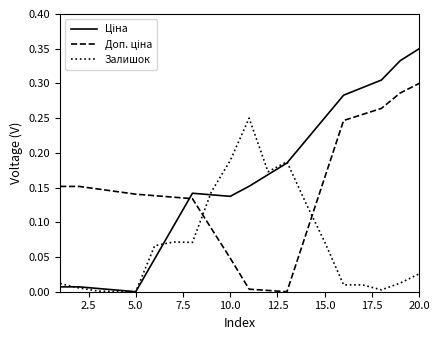

Does the chart have visible grid lines?

No